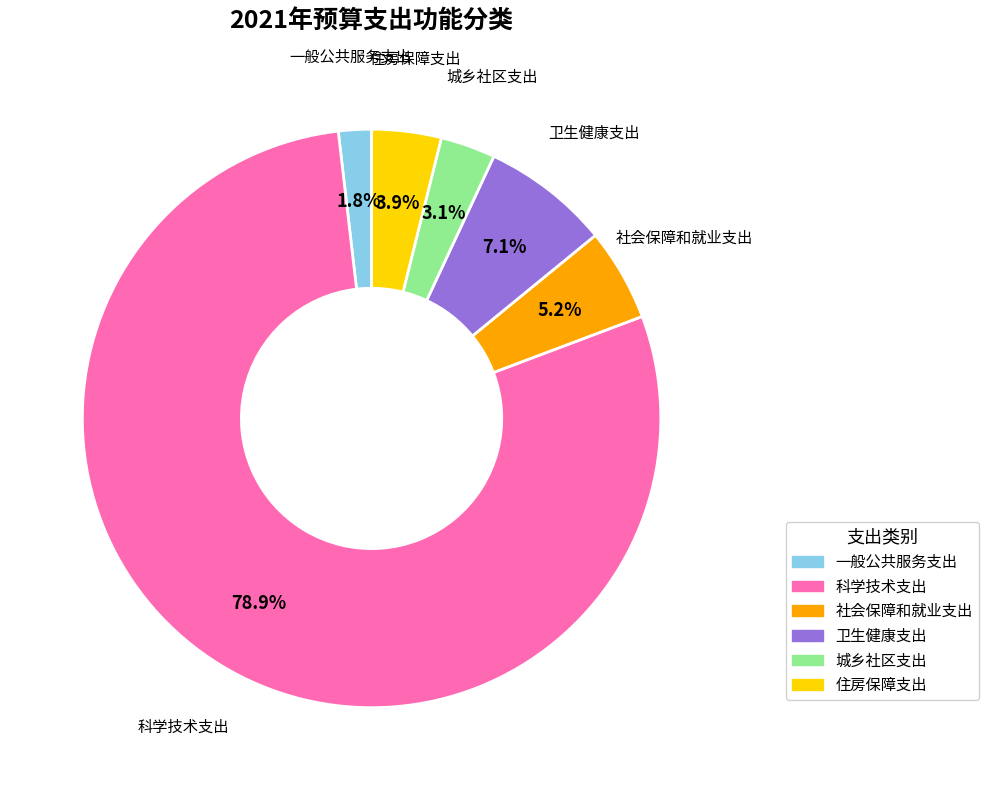

What is the ratio of the value at 社会保障和就业支出 to the value at 科学技术支出?

0.1